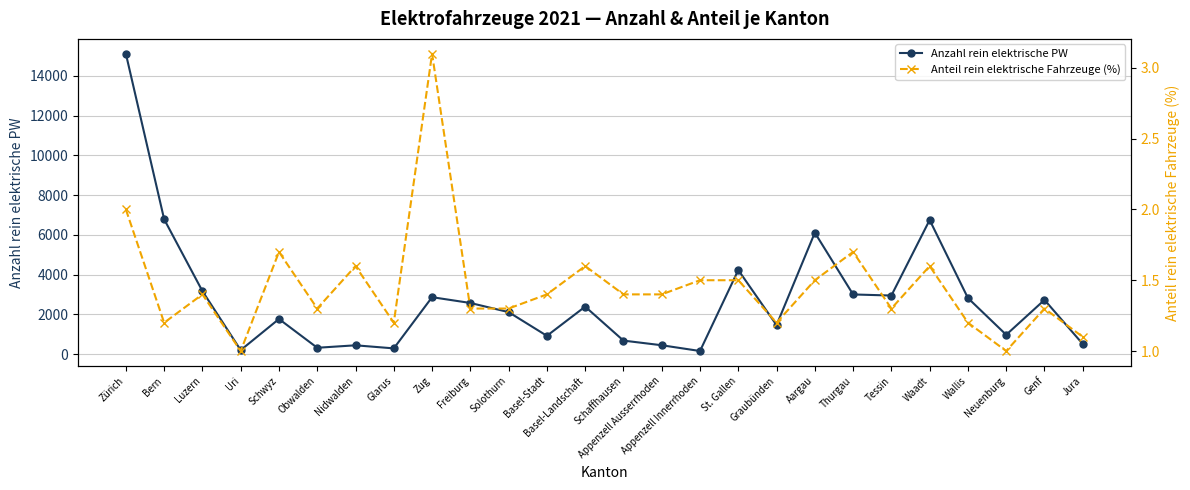

Which label corresponds to the largest value in the chart?

Zürich